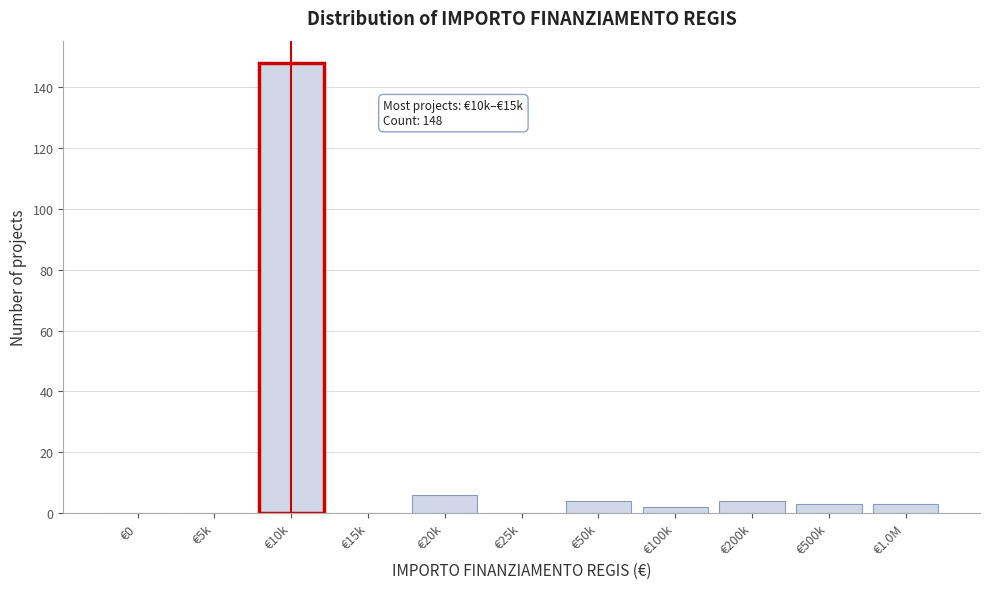

Reading right to left, what are all the values shown in this chart?

€1.0M=3	€500k=3	€200k=4	€100k=2	€50k=4	€25k=0	€20k=6	€15k=0	€10k=148	€5k=0	€0=0